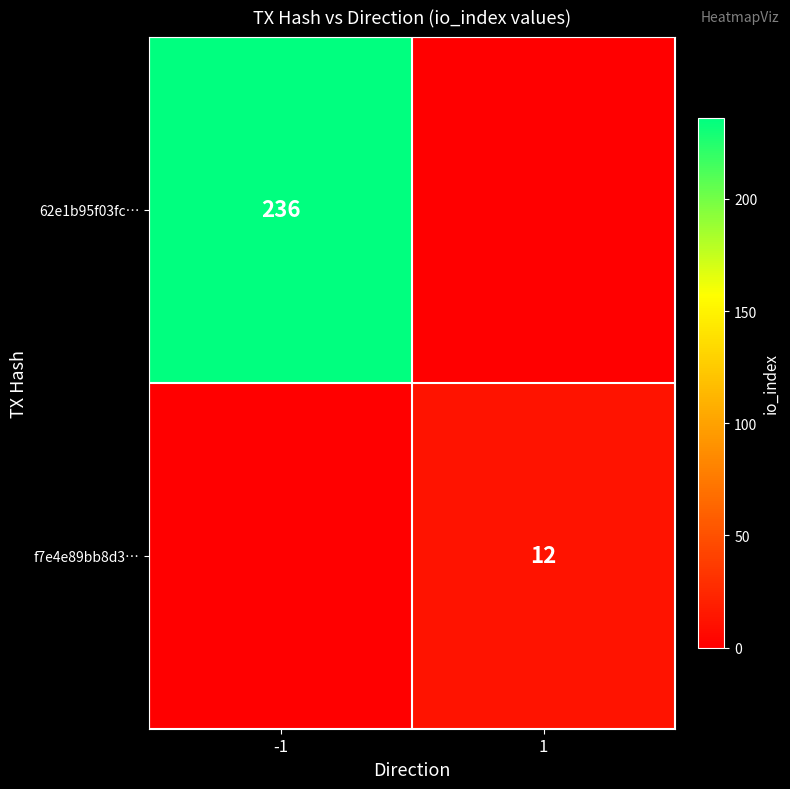

Is it true that 62e1b95f03fc… equals 402 at -1?

False